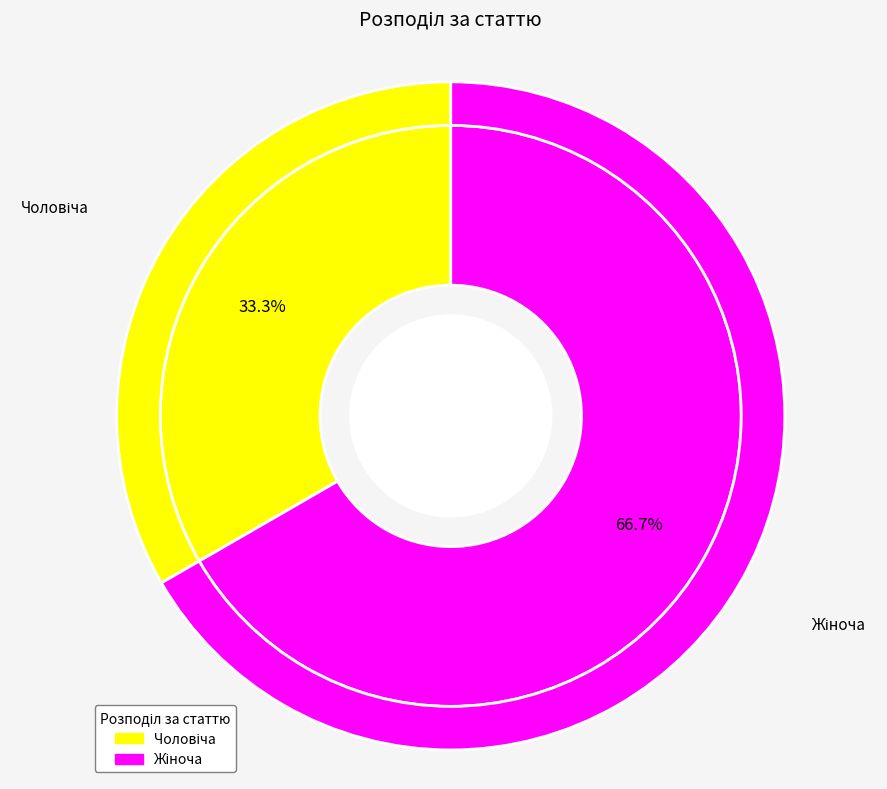

What percentage is the Жіноча slice, to the nearest percent?

67%